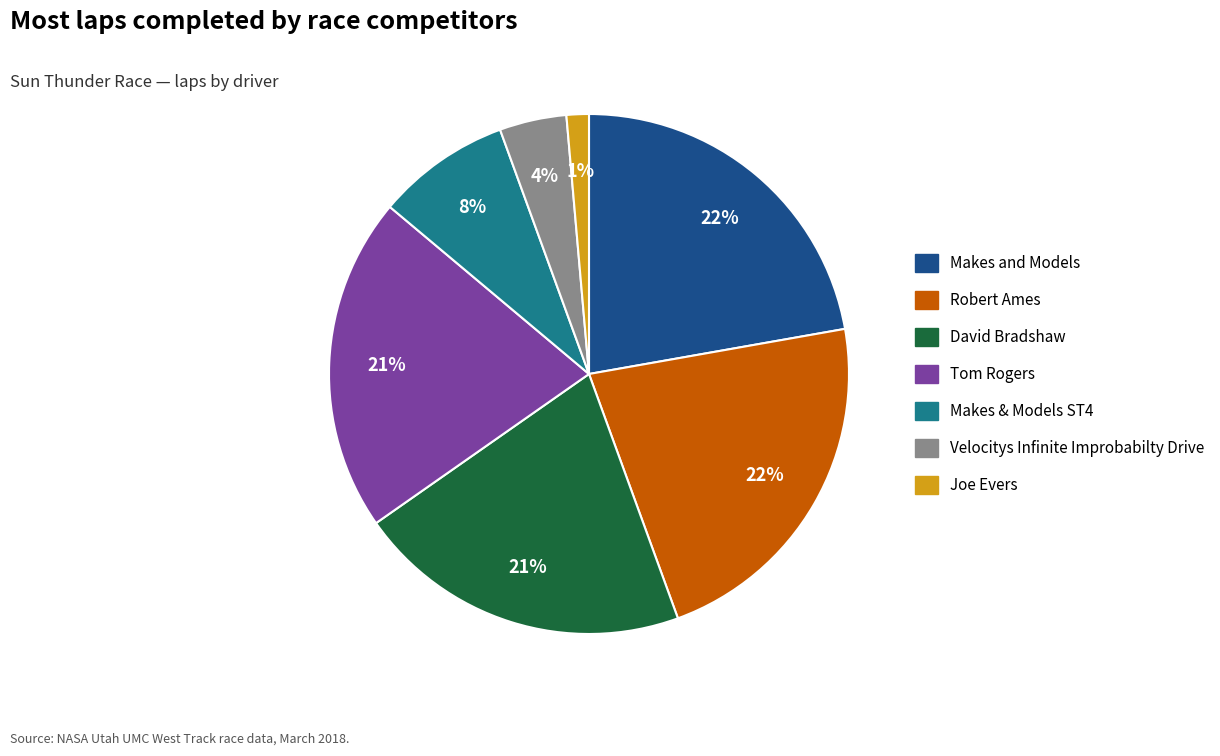

How many segments does this pie chart have?

7